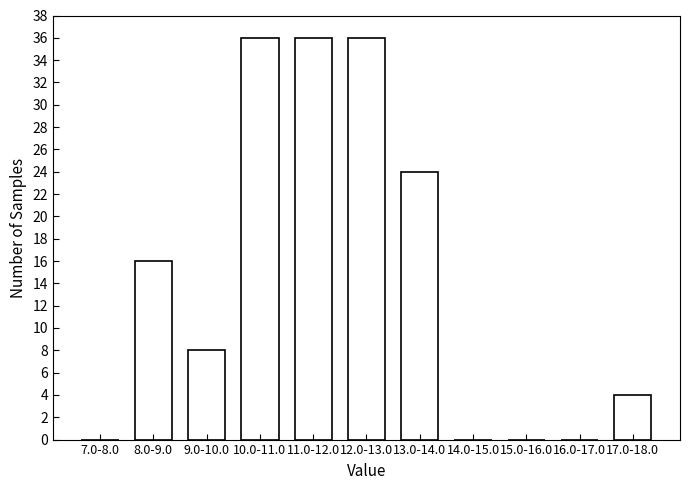

Reading left to right, extract all data points from this chart.

7.0-8.0=0	8.0-9.0=16	9.0-10.0=8	10.0-11.0=36	11.0-12.0=36	12.0-13.0=36	13.0-14.0=24	14.0-15.0=0	15.0-16.0=0	16.0-17.0=0	17.0-18.0=4